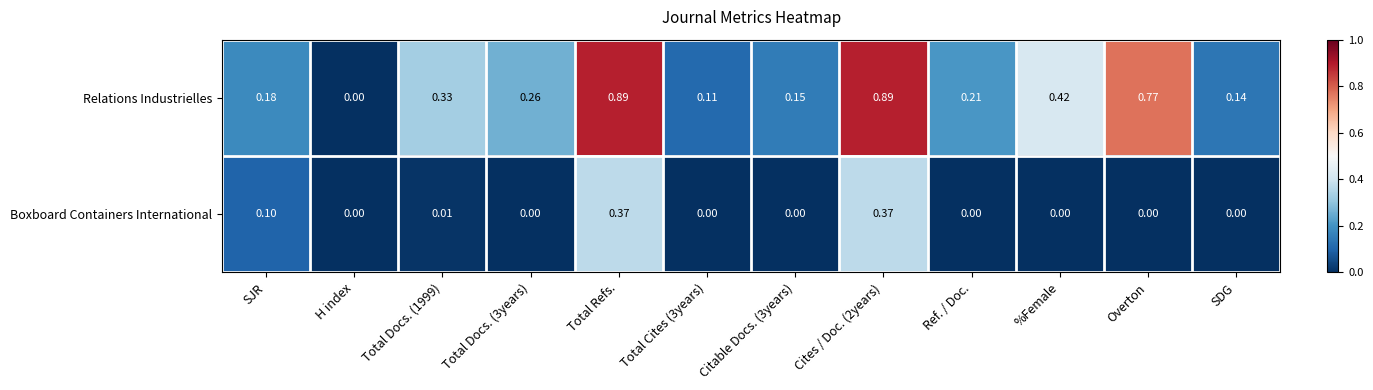

Which series has the largest range (max minus min)?

Relations Industrielles